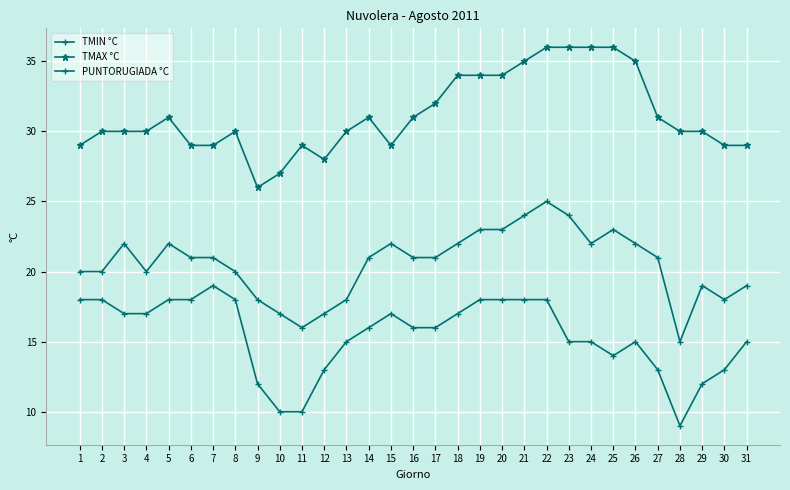

What is the spread (max minus min) of values at 2?

12